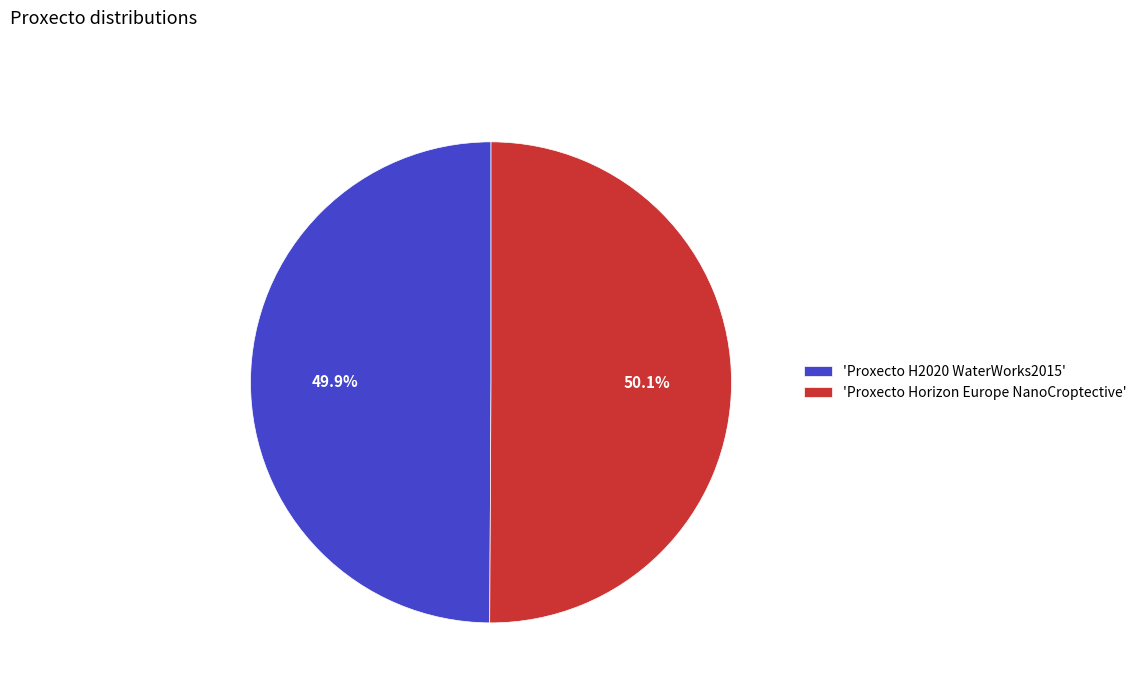

What percentage do 'Proxecto H2020 WaterWorks2015' and 'Proxecto Horizon Europe NanoCroptective' together represent?

100.0%